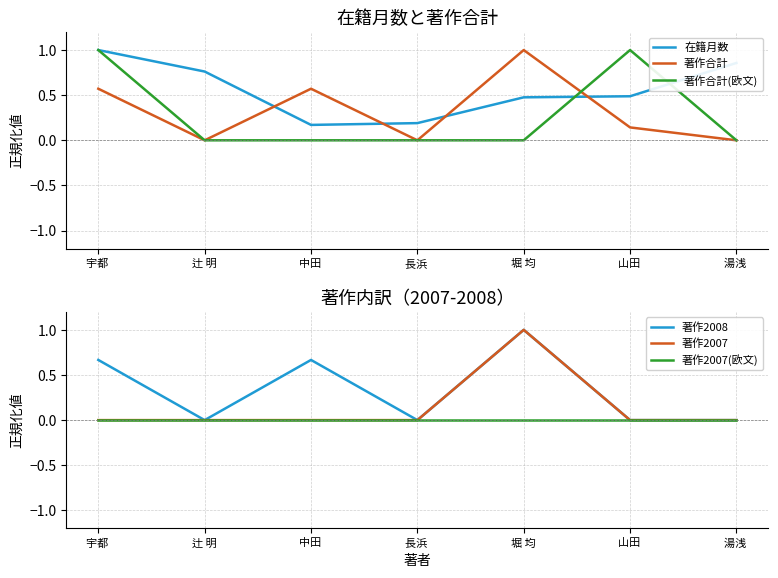

How many lines are shown in the chart?

6